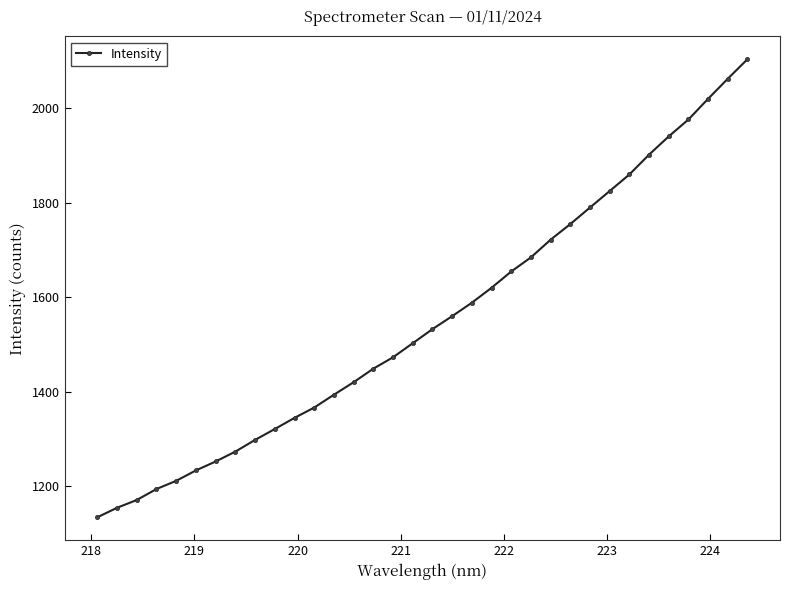

How many data points are above 1532?

17